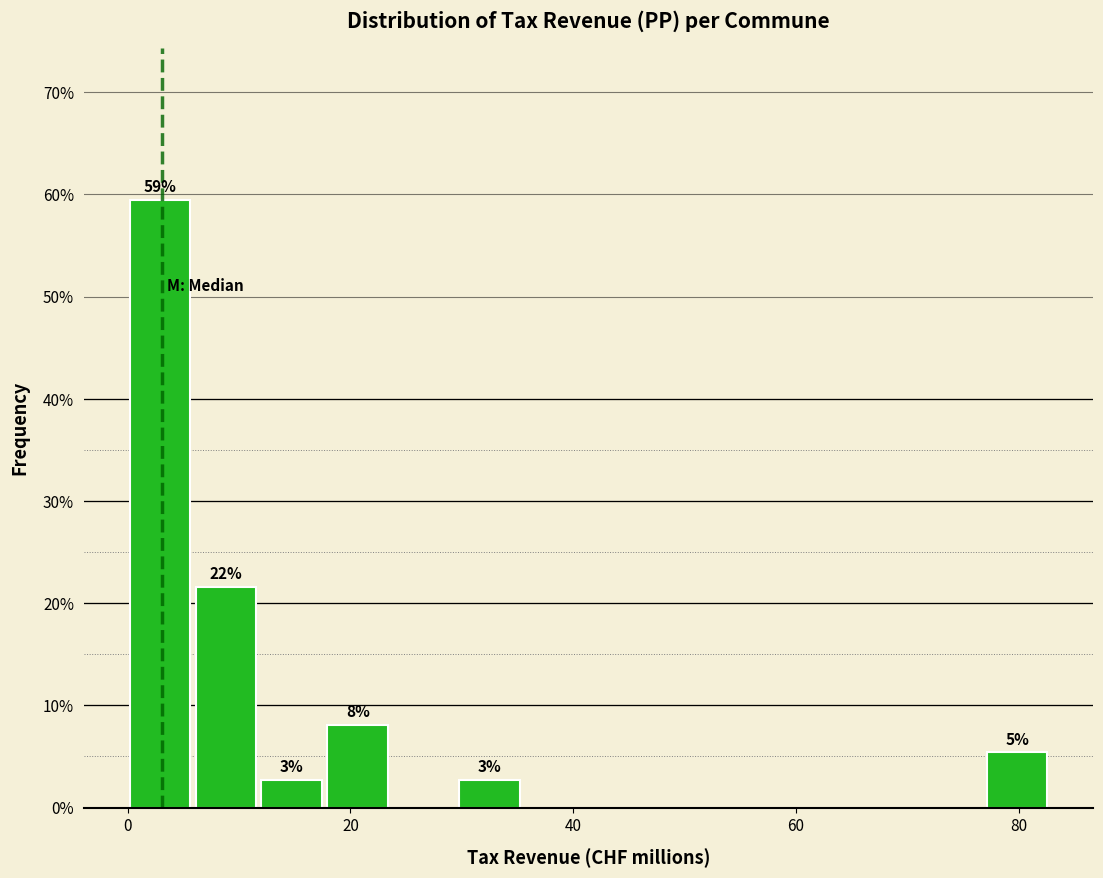

Read against the x-axis, roughly where is the centre of the tallest bar?

2